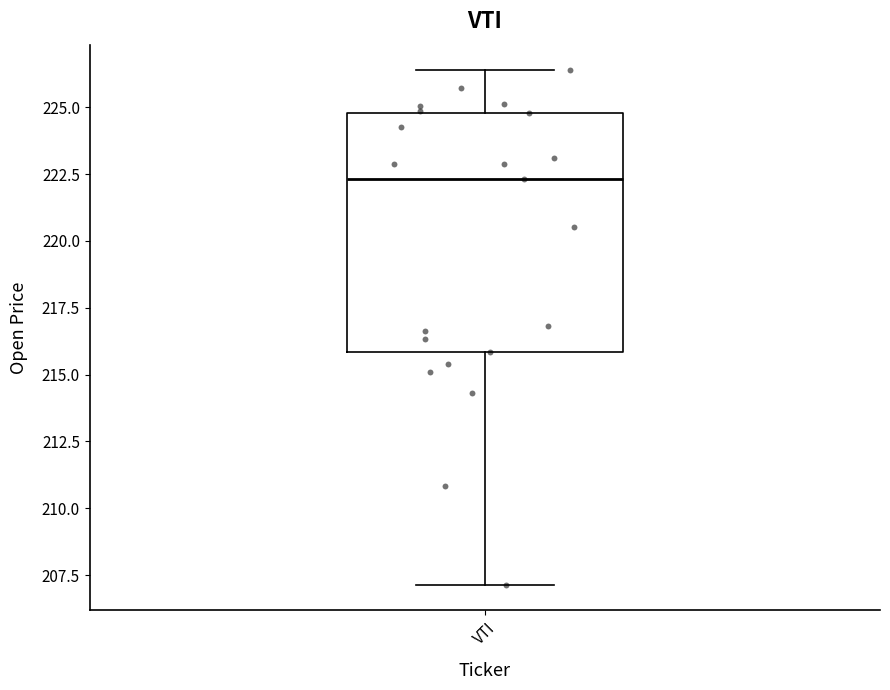

Read this box plot against the y-axis: the position of the median line, the range covered by the box, and the ends of both whiskers. The values are not printed on the chart, so give them approximately, as read against the axis.

median 222.5, box 216.0 to 225.0, whiskers 207.0 to 226.5